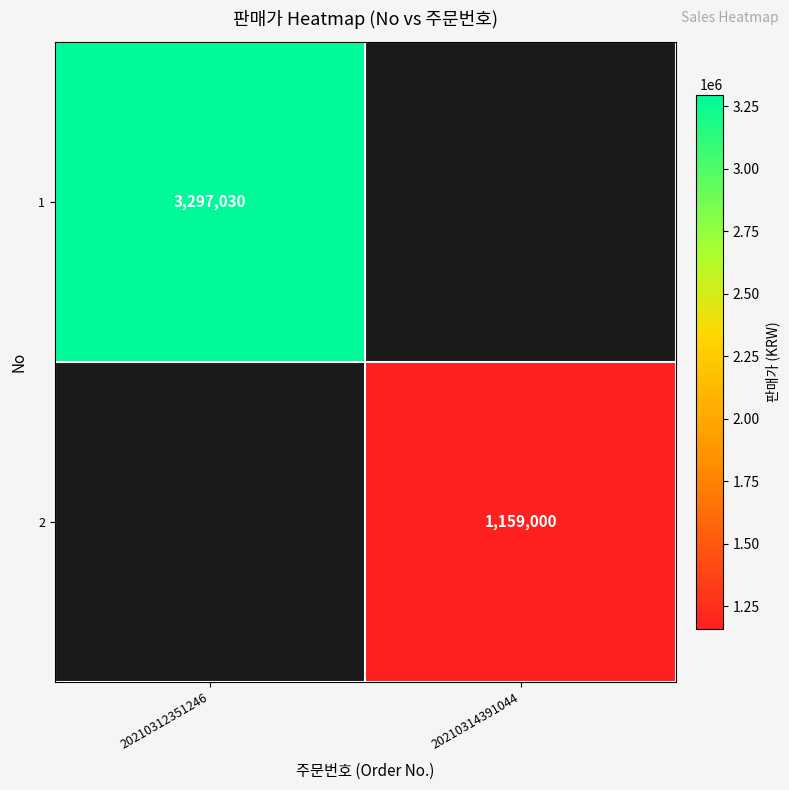

The 1 series shows 3297030 at 20210312351246. True or false?

True